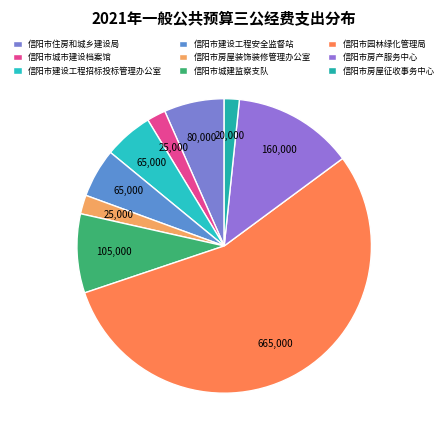

To the nearest percent, what percentage of the pie is 信阳市城市建设档案馆?

2%